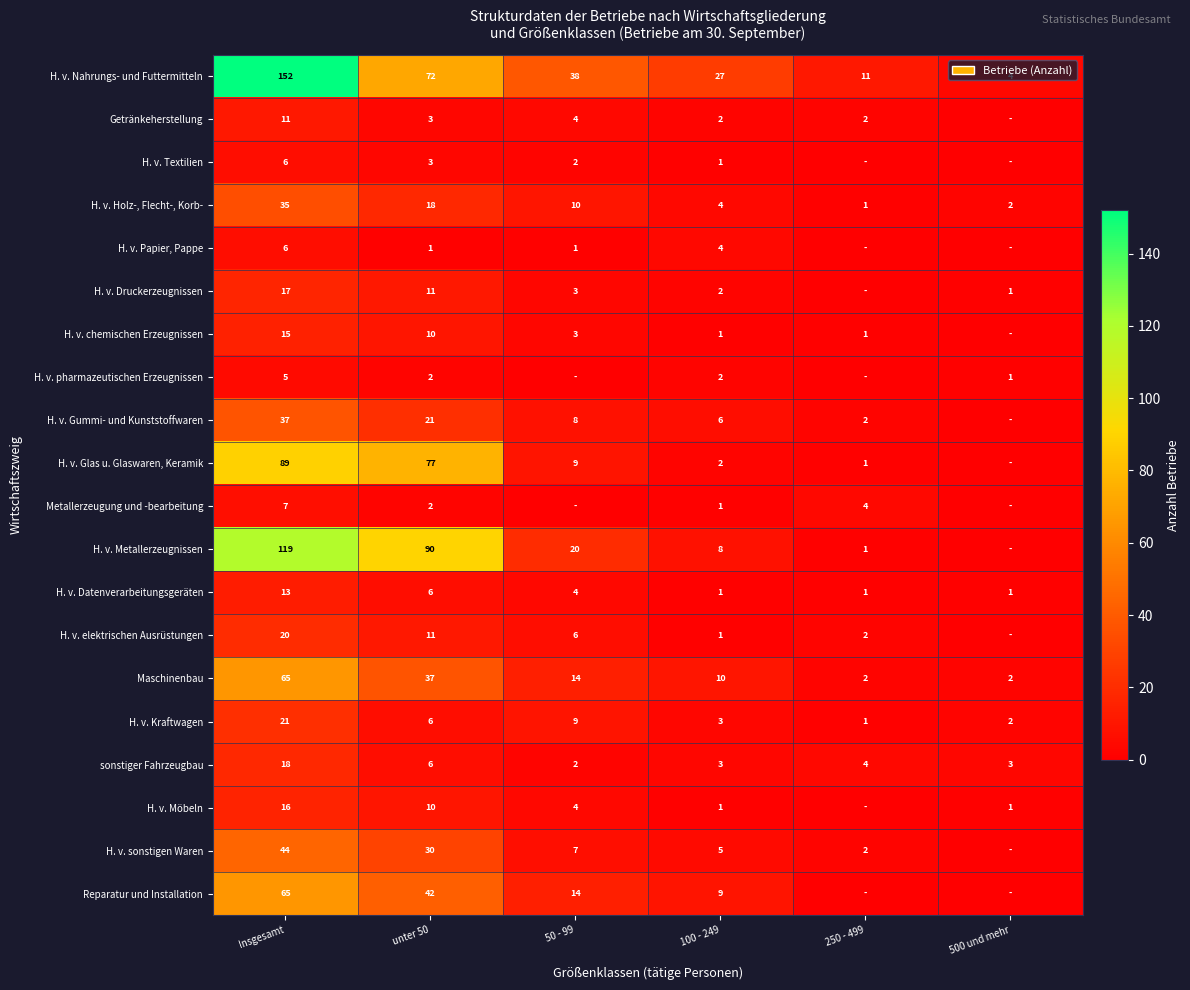

What is the difference between the Getränkeherstellung values at Insgesamt and 100 - 249?

9